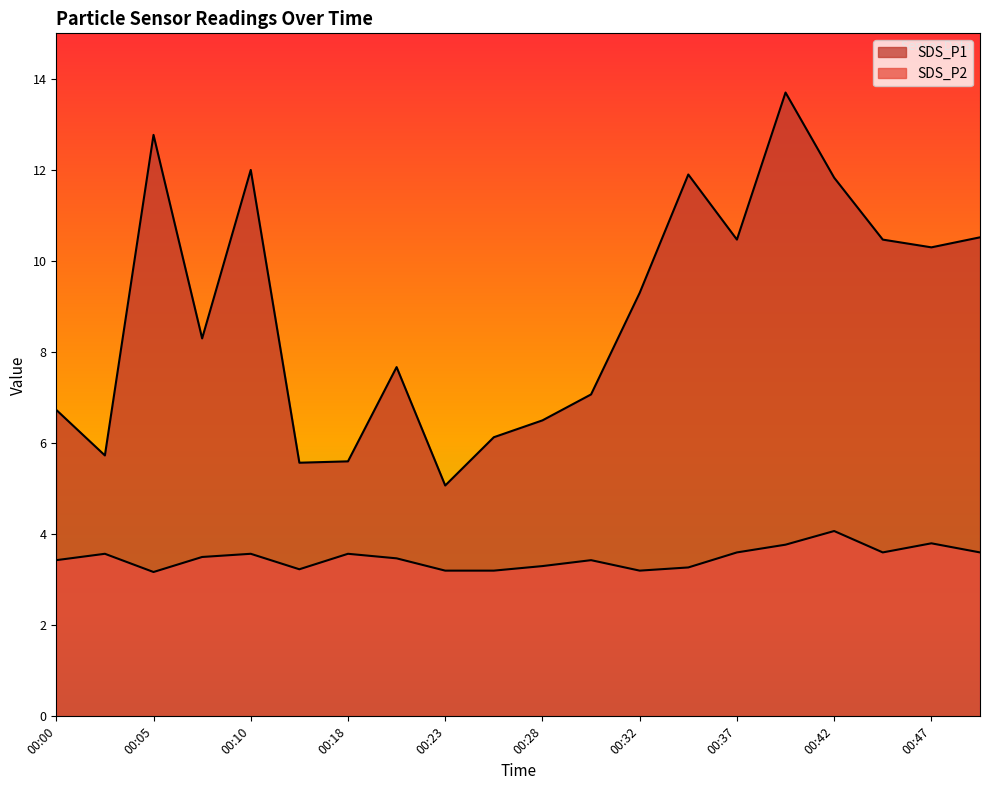

True or false: SDS_P2 has a value of 3.4 at 00:30.

True